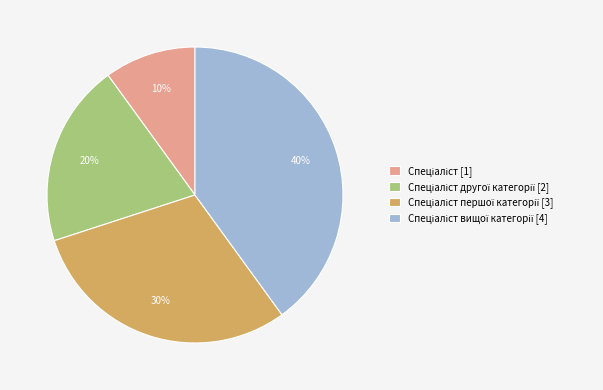

To the nearest percent, what is the average slice percentage?

25%